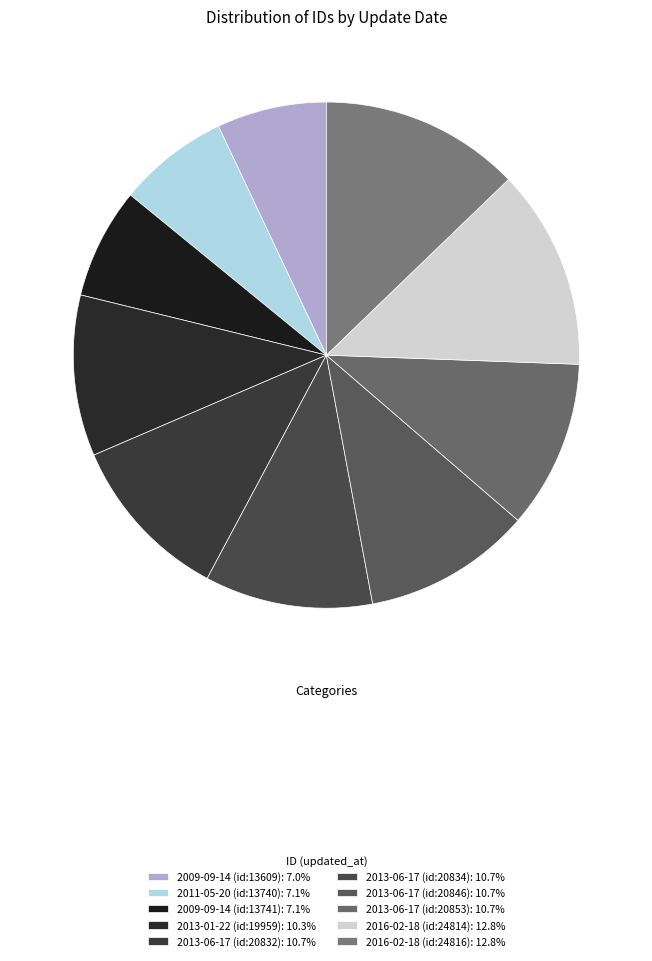

Count the number of slices in the pie.

10